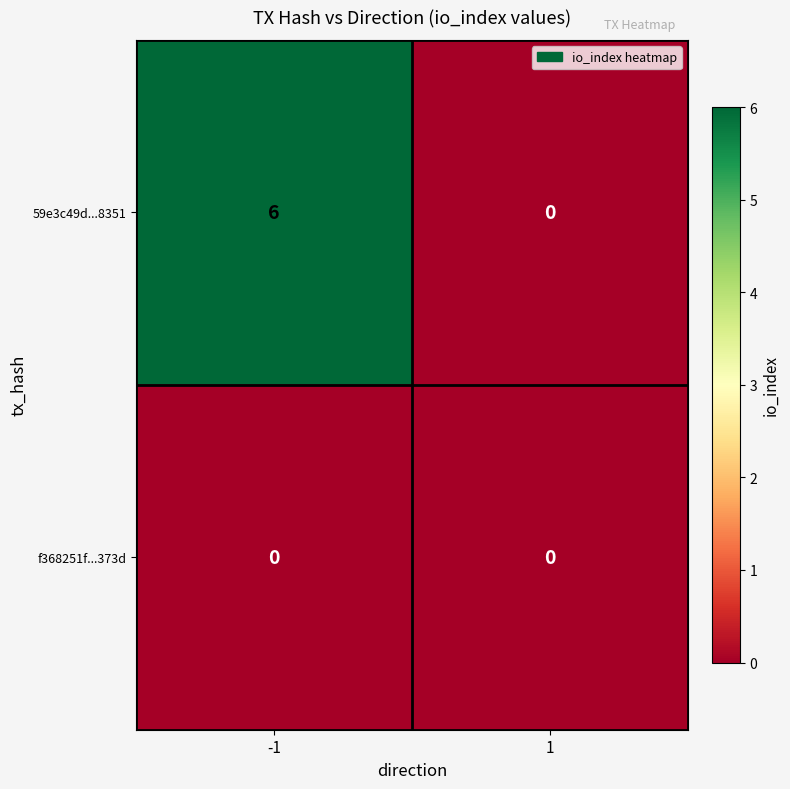

The value of 59e3c49d...8351 at -1 is 6. True or false?

True